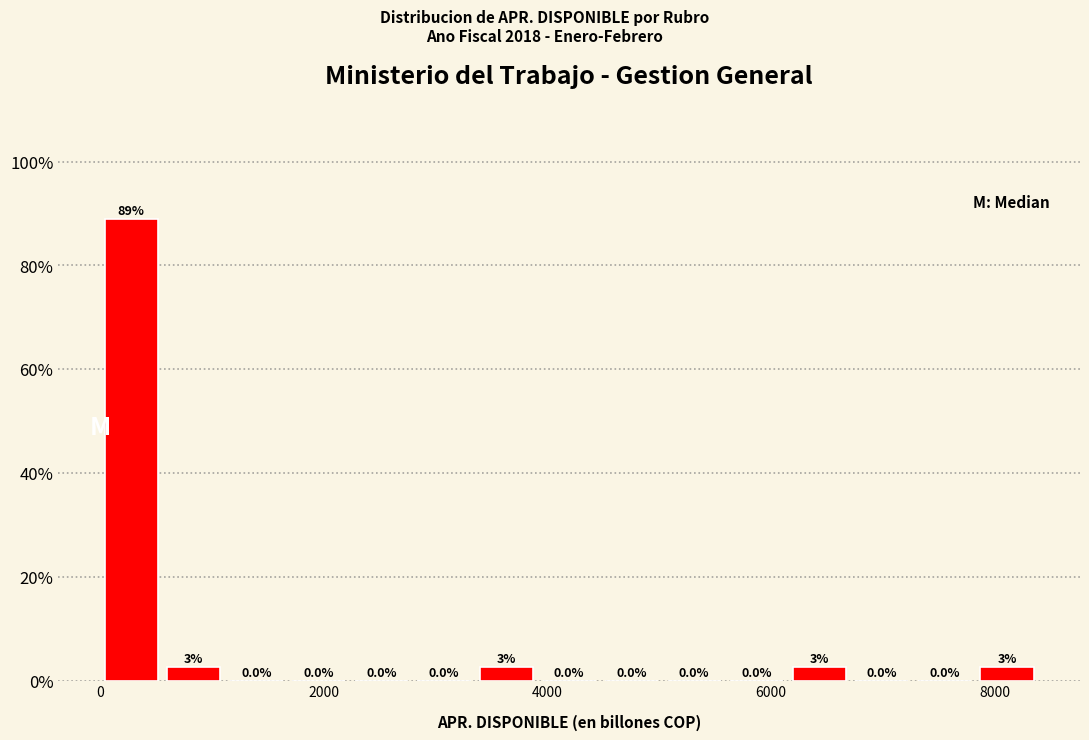

Read against the x-axis, roughly where is the centre of the tallest bar?

200